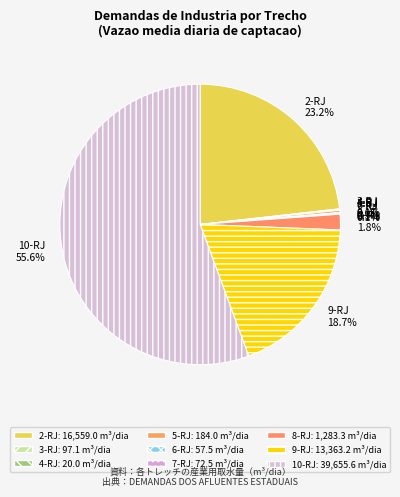

Does 10-RJ represent more than half of the total?

Yes